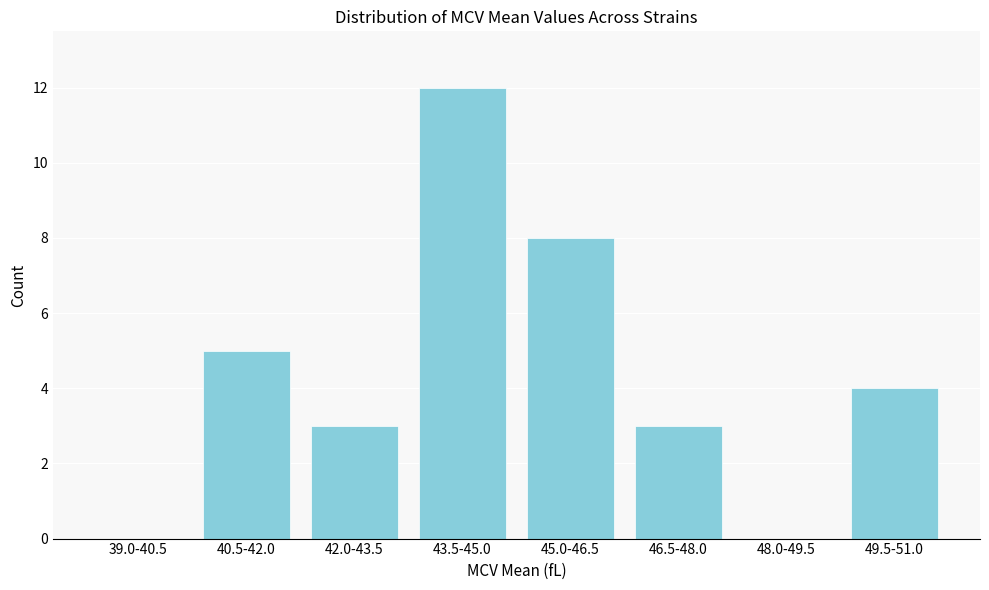

Reading left to right, transcribe all the data shown in this chart.

39.0-40.5=0	40.5-42.0=5	42.0-43.5=3	43.5-45.0=12	45.0-46.5=8	46.5-48.0=3	48.0-49.5=0	49.5-51.0=4